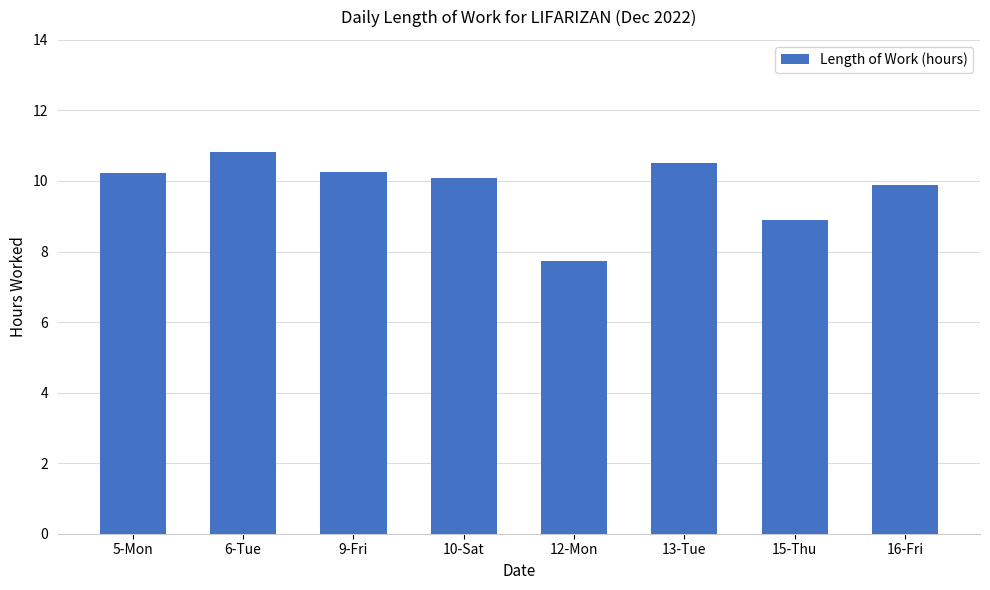

At which category does the chart reach its minimum across all series?

12-Mon